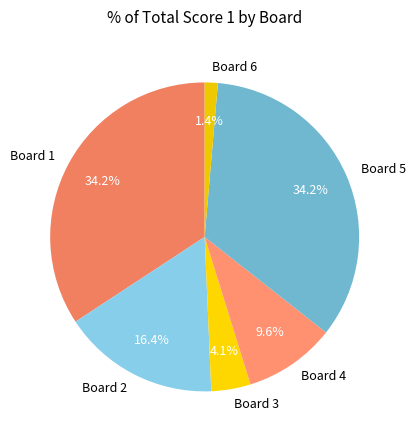

What is the ratio of the value at Board 2 to the value at Board 5?

0.5